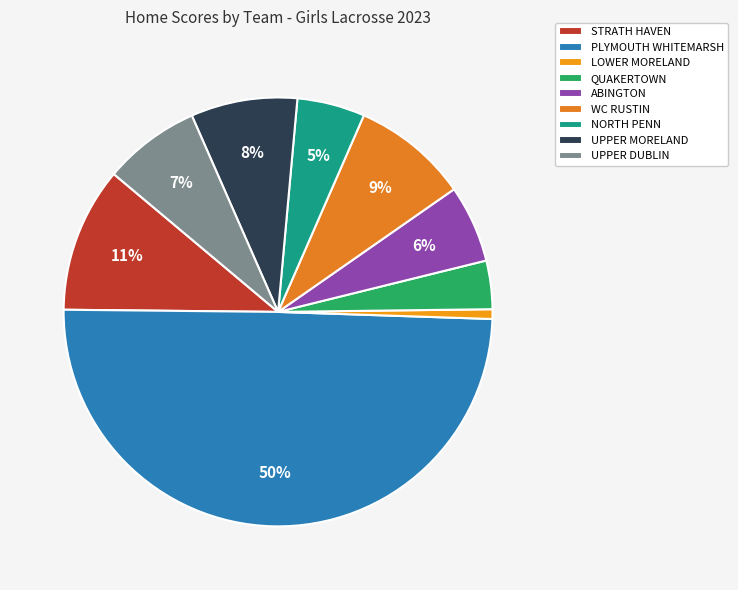

Is QUAKERTOWN the majority of the pie?

No